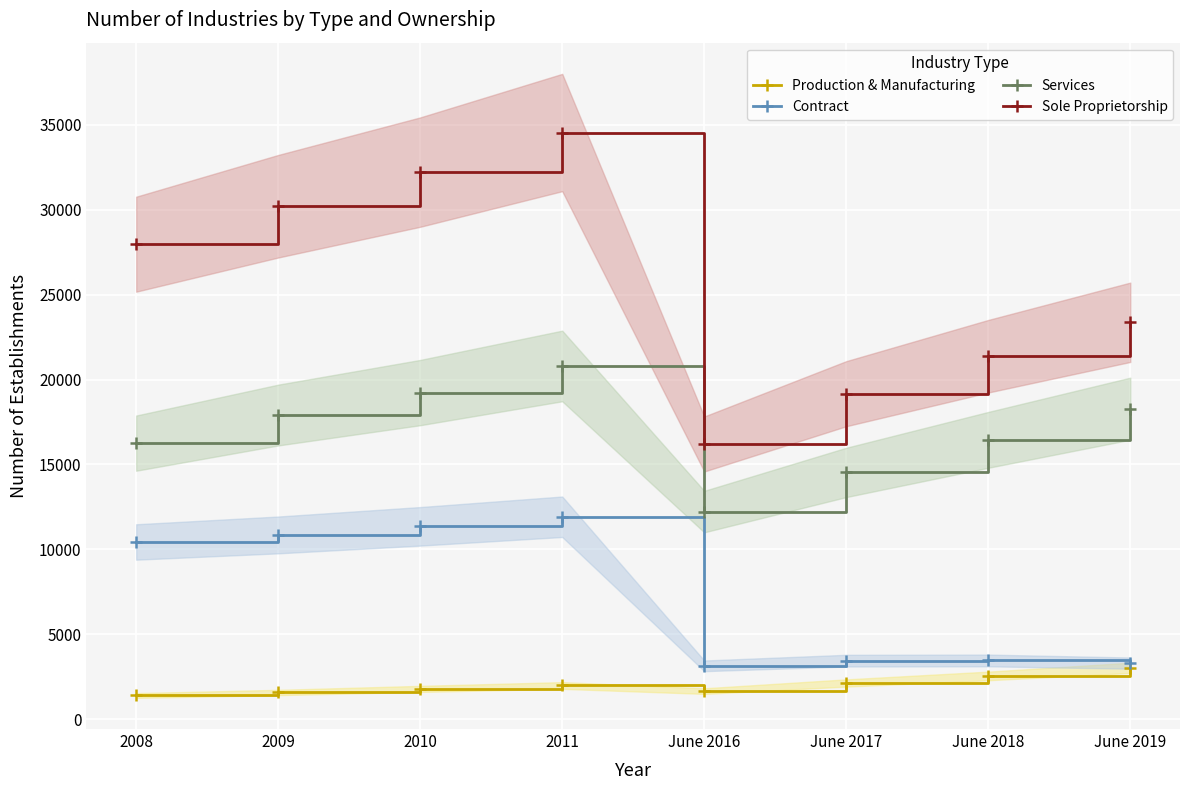

True or false: Services and Contract cross at least once.

False